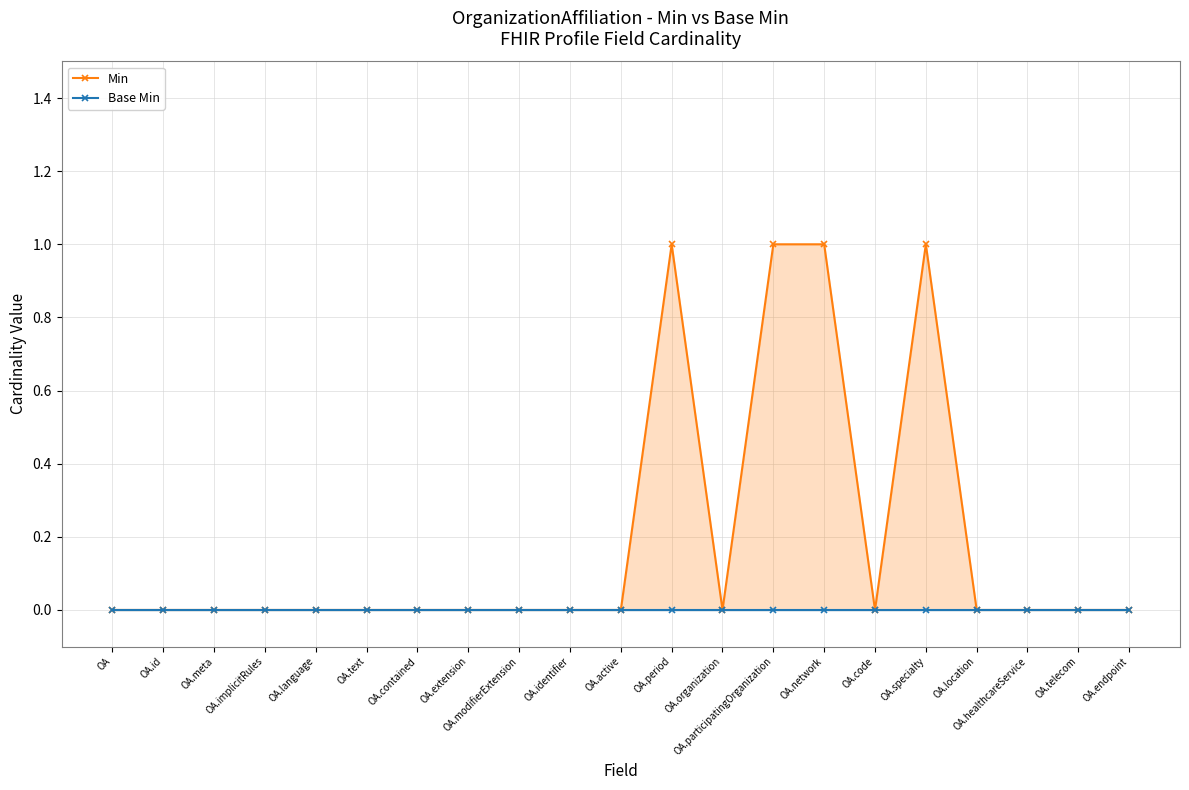

The value of Min at OA.id is 0. True or false?

False